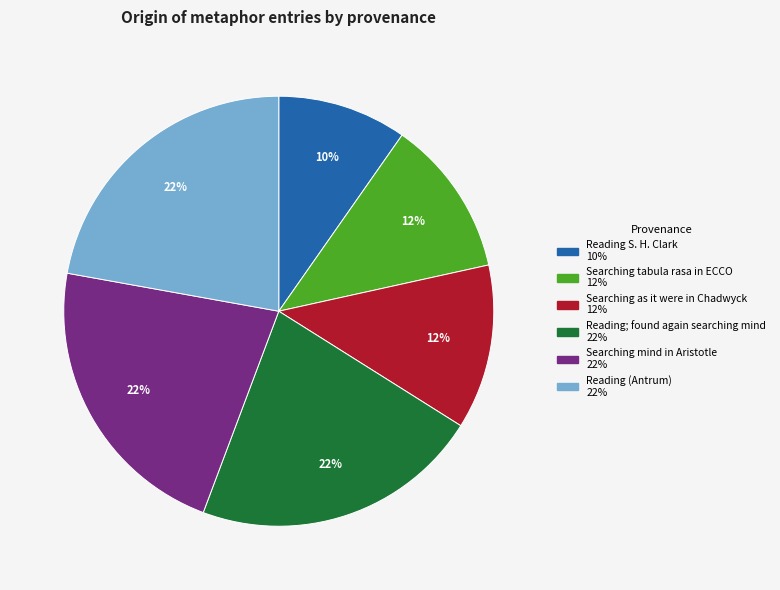

What is the smallest slice in the pie chart?

Reading S. H. Clark